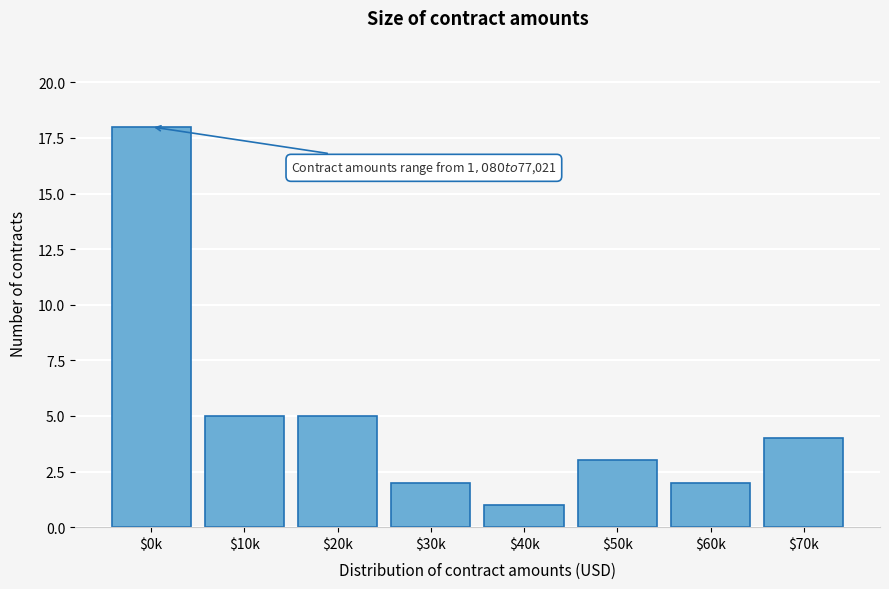

Reading right to left, extract all data points from this chart.

4	2	3	1	2	5	5	18